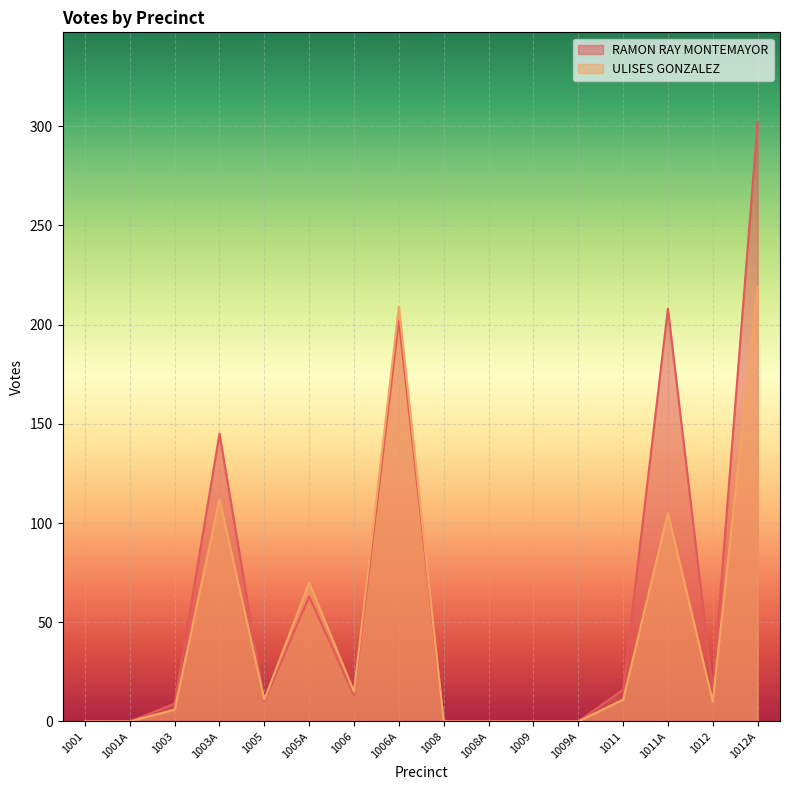

Rank the series by their average value, from highest to lowest.

RAMON RAY MONTEMAYOR, ULISES GONZALEZ